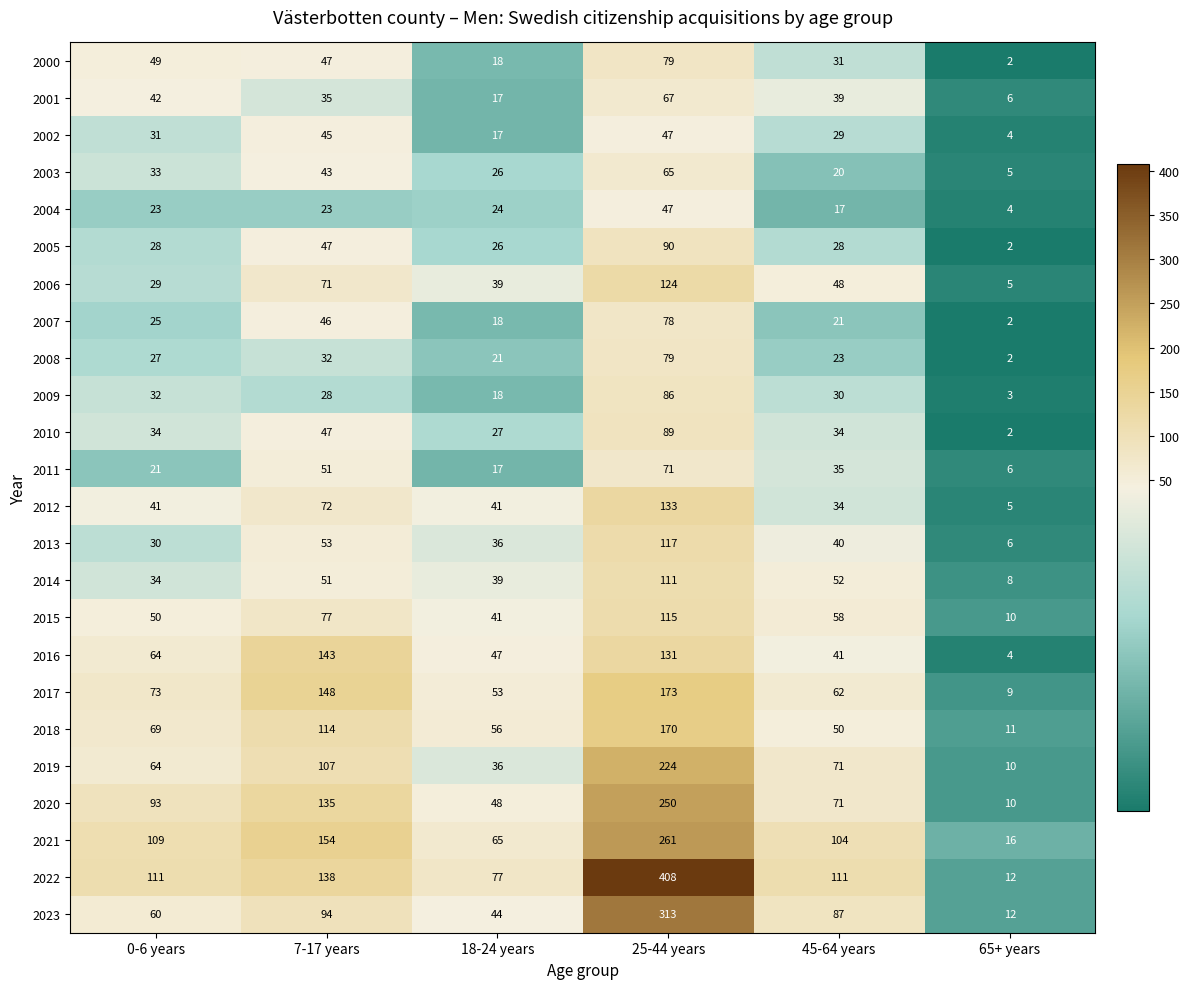

At which category is the sum across all series the highest?

25-44 years